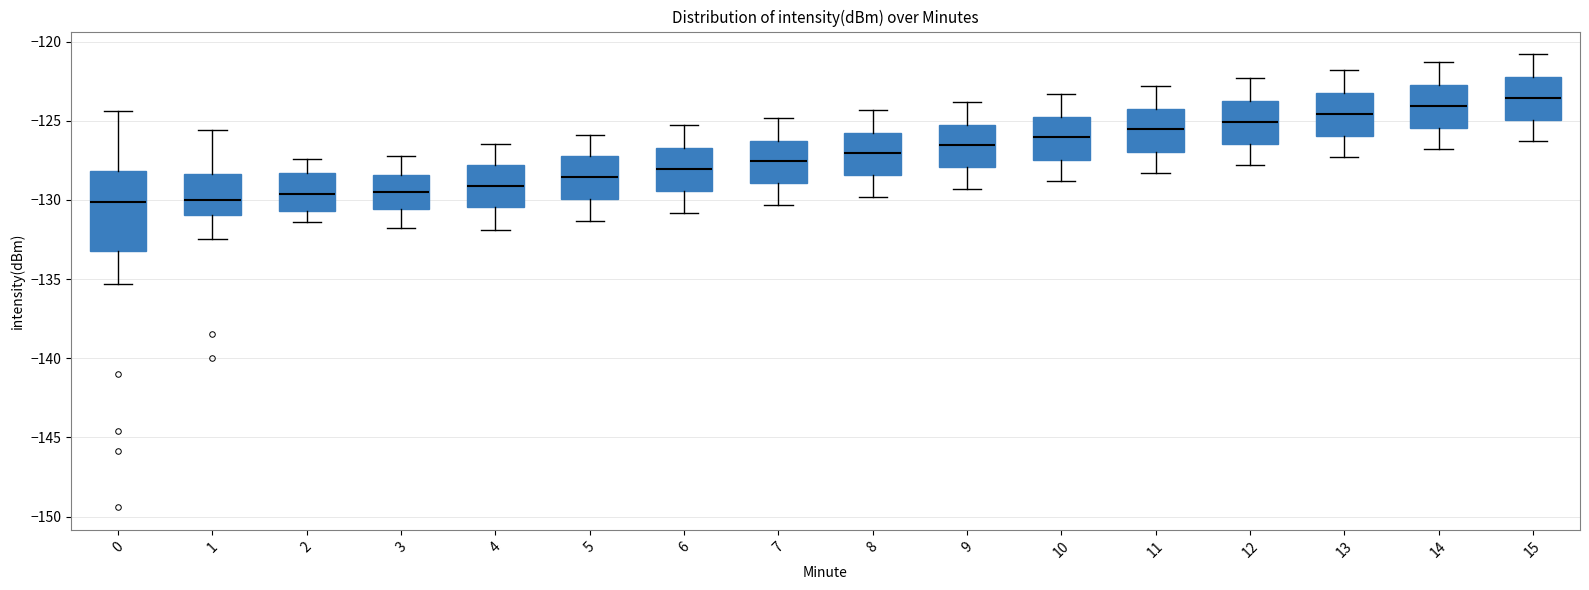

Where does the upper whisker of the box at x = 8 end on the y-axis? The values are not printed on the chart, so give them approximately, as read against the axis.

-124.5